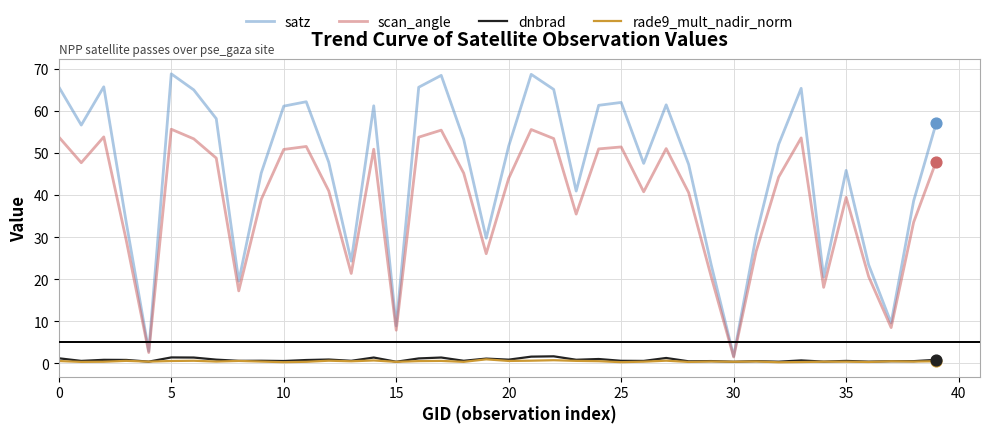

Which series has the largest total across all categories?

satz